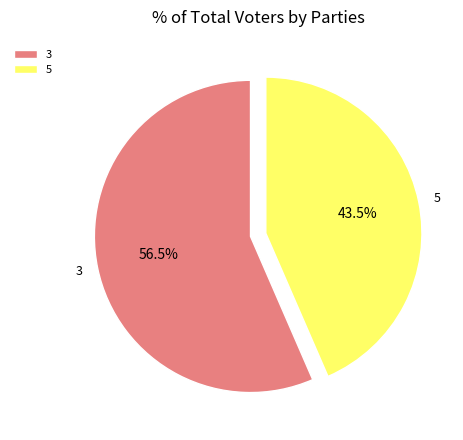

Combined, do 5 and 3 account for over 50%?

Yes